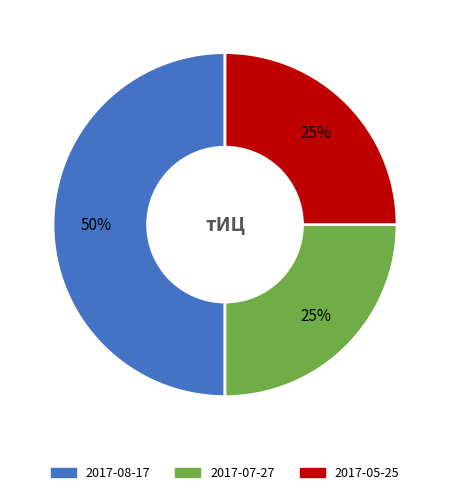

Is it true that 2017-05-25 is 16% of the pie?

False